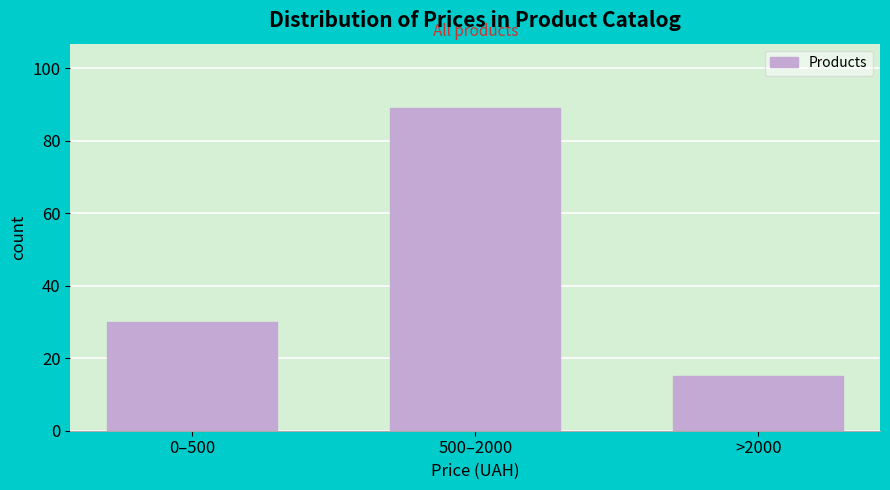

Reading left to right, list all the values displayed in this chart.

0–500=30	500–2000=89	>2000=15